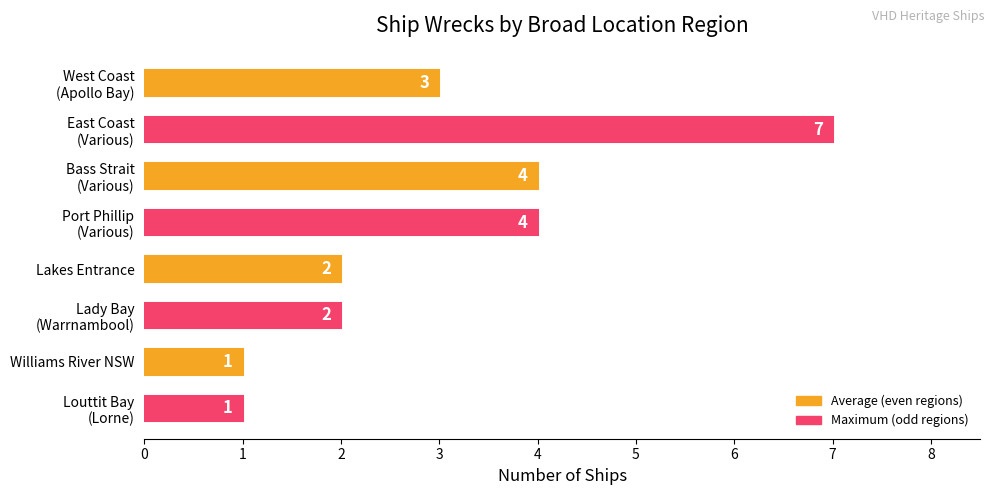

Reading bottom to top, extract all data points from this chart.

1	1	2	2	4	4	7	3